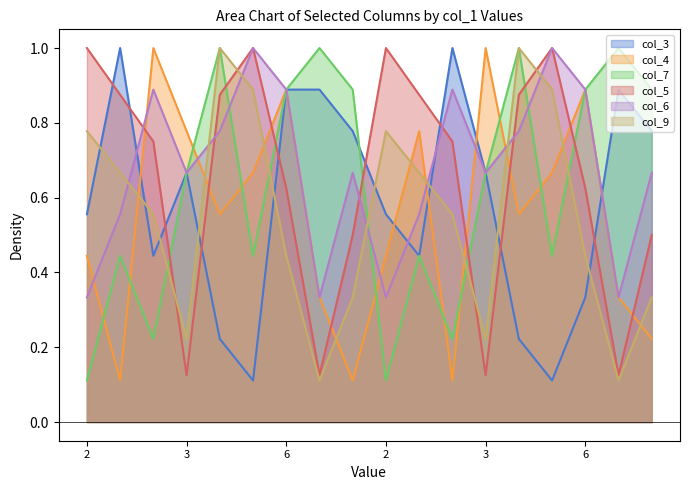

List the labels in order of col_6 value, largest first.

9, 9, 1, 6, 1, 6, 8, 8, 3, 5, 3, 5, 7, 7, 2, 4, 2, 4